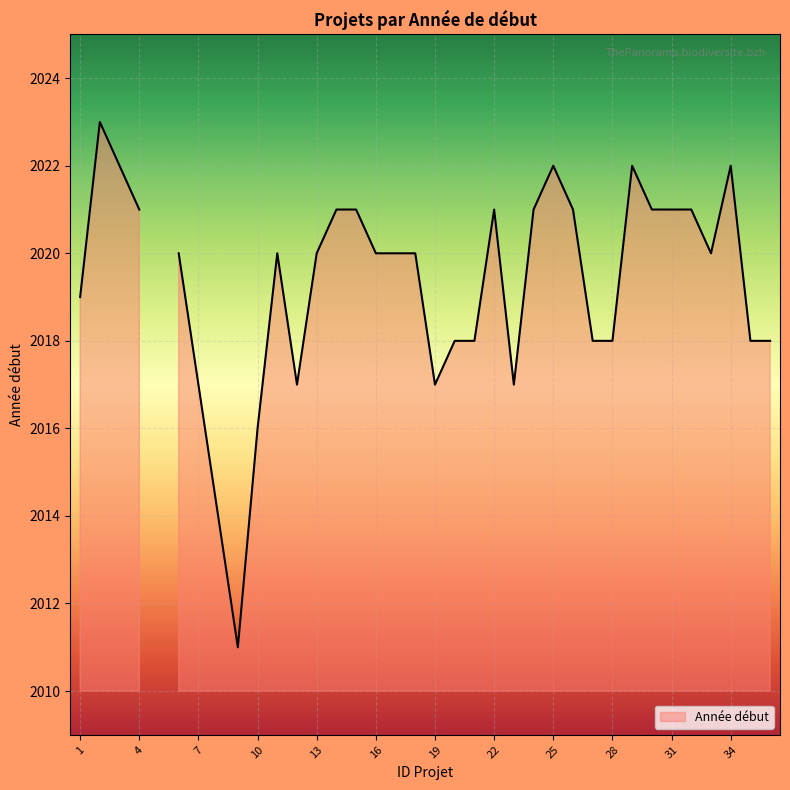

What is the sum of the values at 18 and 1?

4039